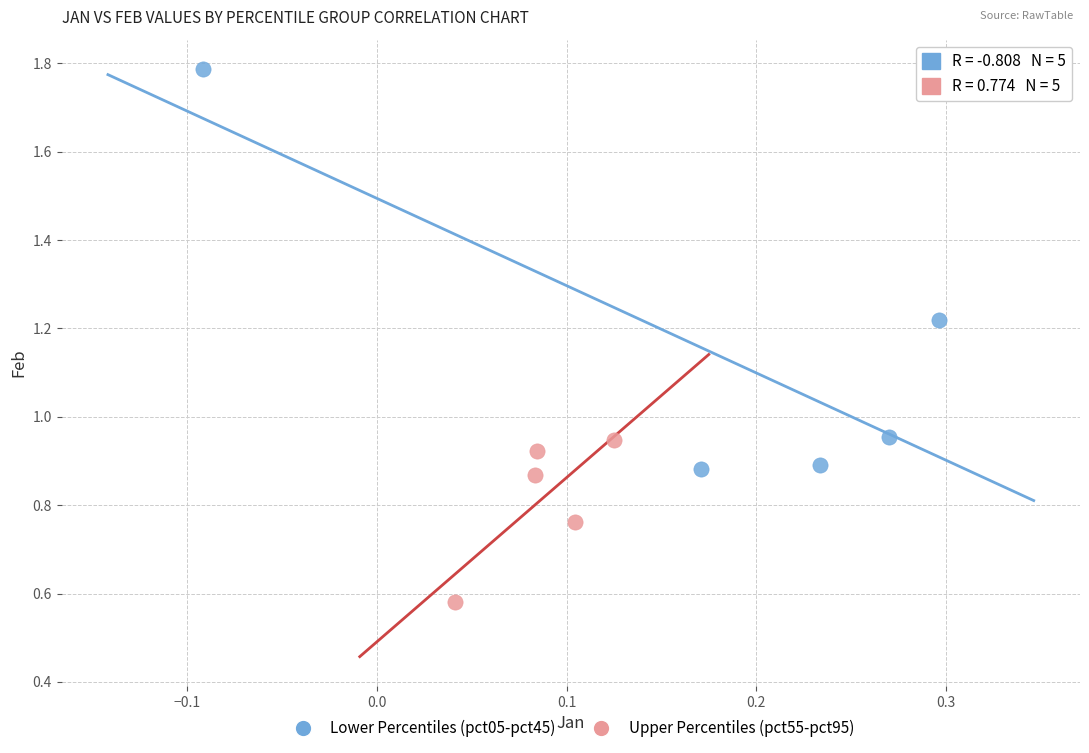

Which series reaches the maximum Y coordinate?

Lower Percentiles (pct05-pct45)